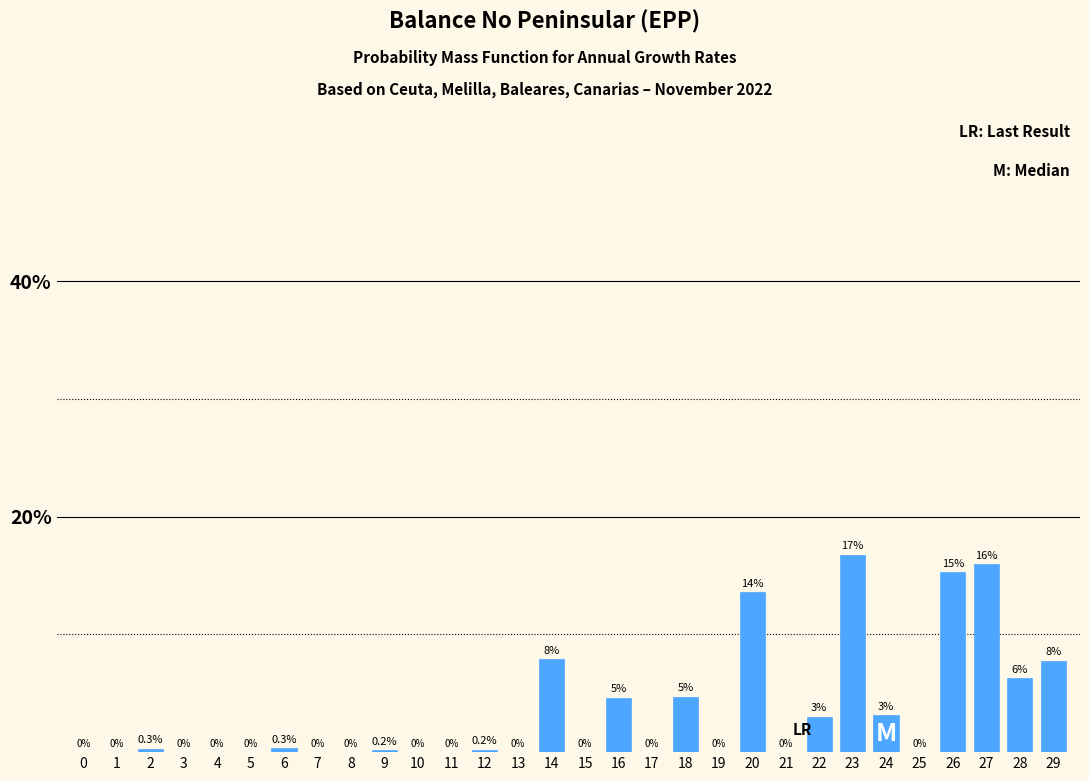

Between 29 and 20, which is larger?

20